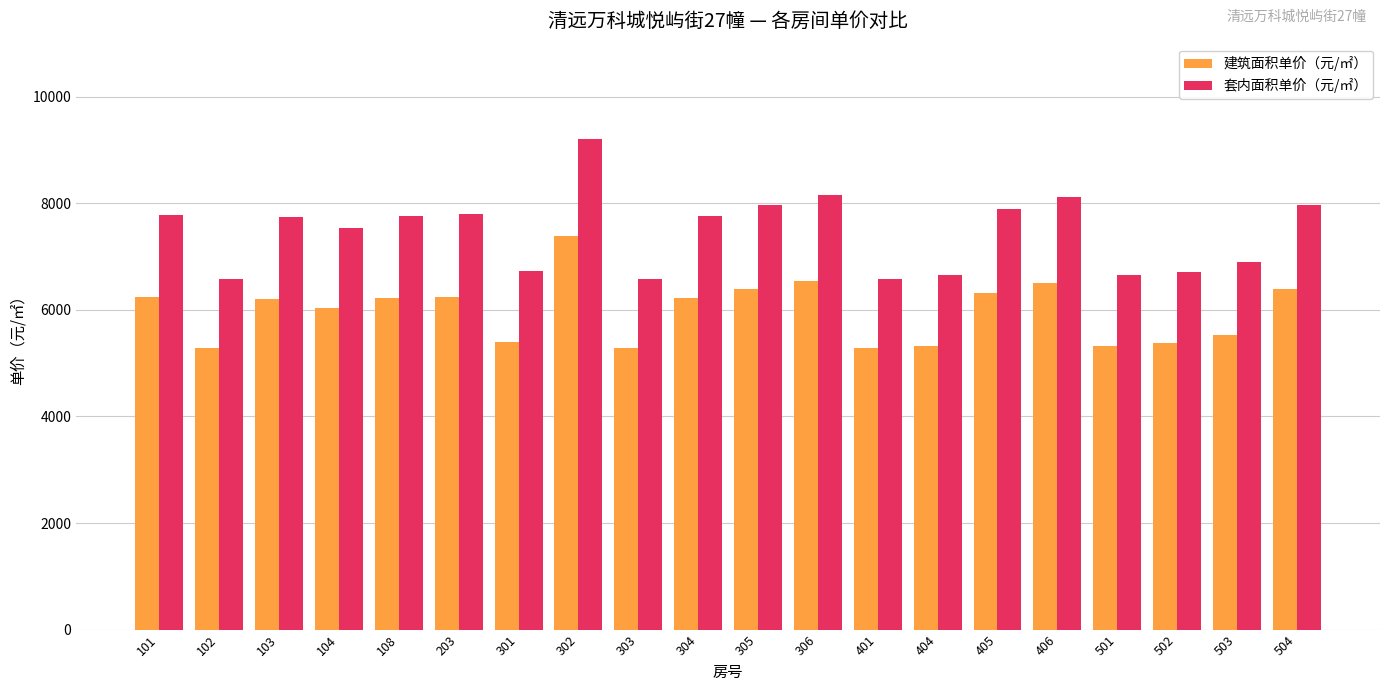

The 建筑面积单价（元/㎡） series shows 2335 at 405. True or false?

False